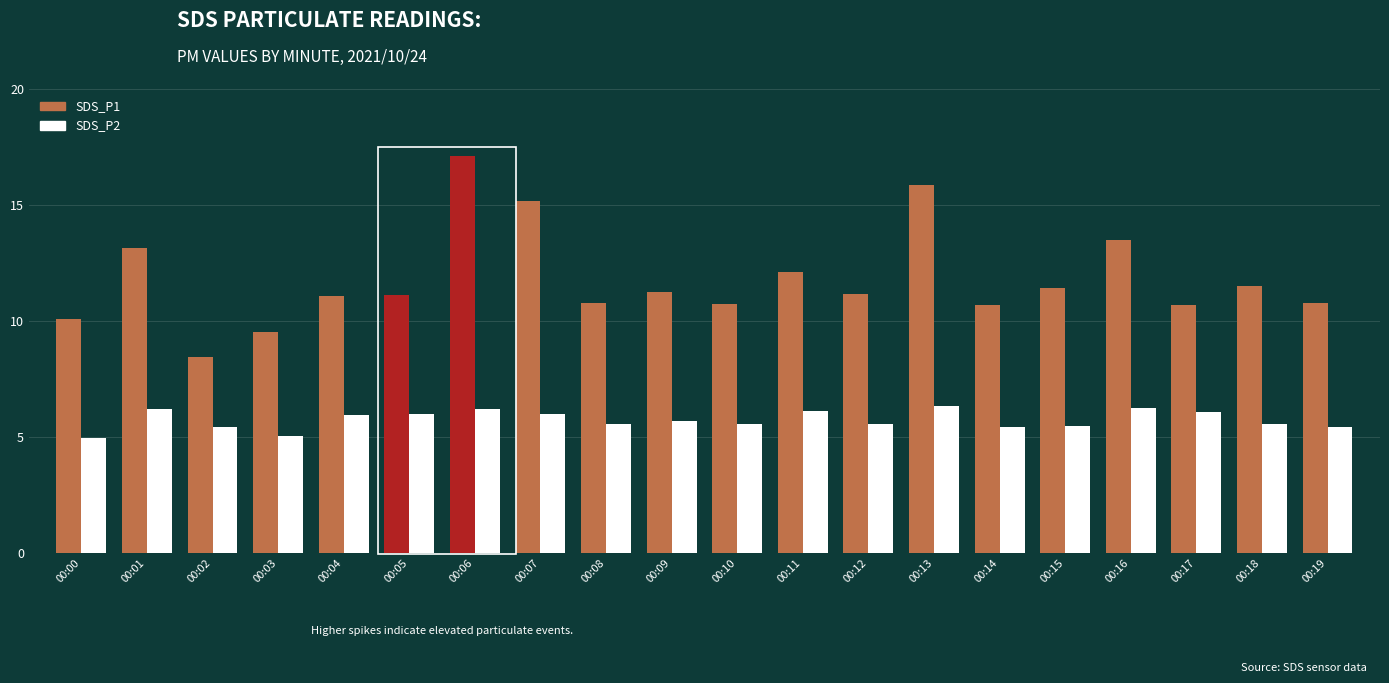

At which category is the sum across all series the highest?

00:06